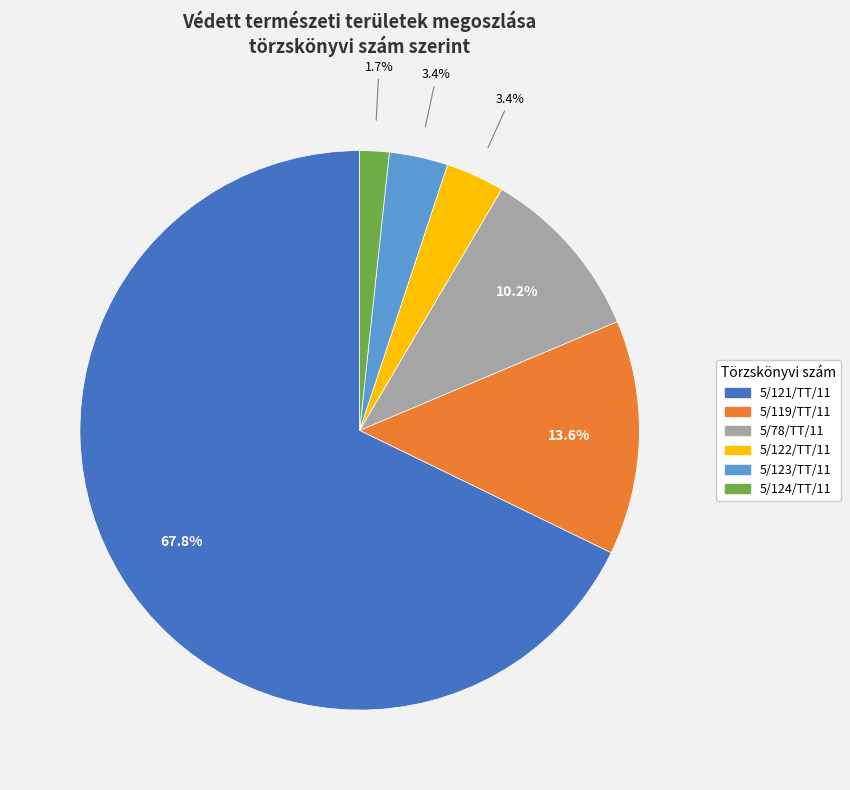

What percentage is NOT represented by 5/122/TT/11?

96.6%